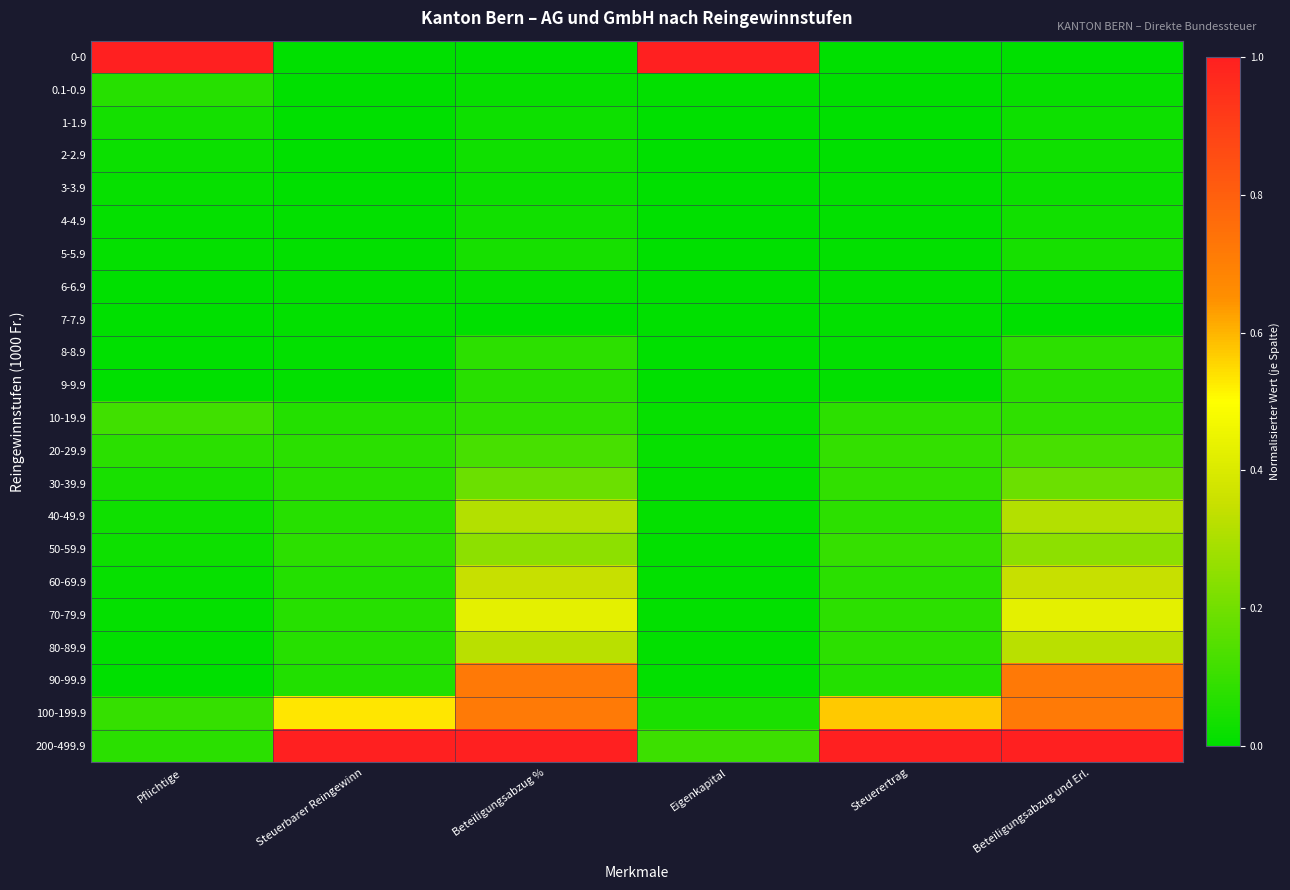

Reading left to right, what are all the values shown in this chart?

0-0: Pflichtige=1.0	Steuerbarer Reingewinn=0.0	Beteiligungsabzug %=0.0	Eigenkapital=1.0	Steuerertrag=0.0	Beteiligungsabzug und Erl.=0.0
0.1-0.9: Pflichtige=0.1	Steuerbarer Reingewinn=0.0	Beteiligungsabzug %=0.0	Eigenkapital=0.0	Steuerertrag=0.0	Beteiligungsabzug und Erl.=0.0
1-1.9: Pflichtige=0.0	Steuerbarer Reingewinn=0.0	Beteiligungsabzug %=0.0	Eigenkapital=0.0	Steuerertrag=0.0	Beteiligungsabzug und Erl.=0.0
2-2.9: Pflichtige=0.0	Steuerbarer Reingewinn=0.0	Beteiligungsabzug %=0.0	Eigenkapital=0.0	Steuerertrag=0.0	Beteiligungsabzug und Erl.=0.0
3-3.9: Pflichtige=0.0	Steuerbarer Reingewinn=0.0	Beteiligungsabzug %=0.0	Eigenkapital=0.0	Steuerertrag=0.0	Beteiligungsabzug und Erl.=0.0
4-4.9: Pflichtige=0.0	Steuerbarer Reingewinn=0.0	Beteiligungsabzug %=0.0	Eigenkapital=0.0	Steuerertrag=0.0	Beteiligungsabzug und Erl.=0.0
5-5.9: Pflichtige=0.0	Steuerbarer Reingewinn=0.0	Beteiligungsabzug %=0.0	Eigenkapital=0.0	Steuerertrag=0.0	Beteiligungsabzug und Erl.=0.0
6-6.9: Pflichtige=0.0	Steuerbarer Reingewinn=0.0	Beteiligungsabzug %=0.0	Eigenkapital=0.0	Steuerertrag=0.0	Beteiligungsabzug und Erl.=0.0
7-7.9: Pflichtige=0.0	Steuerbarer Reingewinn=0.0	Beteiligungsabzug %=0.0	Eigenkapital=0.0	Steuerertrag=0.0	Beteiligungsabzug und Erl.=0.0
8-8.9: Pflichtige=0.0	Steuerbarer Reingewinn=0.0	Beteiligungsabzug %=0.1	Eigenkapital=0.0	Steuerertrag=0.0	Beteiligungsabzug und Erl.=0.1
9-9.9: Pflichtige=0.0	Steuerbarer Reingewinn=0.0	Beteiligungsabzug %=0.1	Eigenkapital=0.0	Steuerertrag=0.0	Beteiligungsabzug und Erl.=0.1
10-19.9: Pflichtige=0.1	Steuerbarer Reingewinn=0.1	Beteiligungsabzug %=0.1	Eigenkapital=0.0	Steuerertrag=0.1	Beteiligungsabzug und Erl.=0.1
20-29.9: Pflichtige=0.1	Steuerbarer Reingewinn=0.1	Beteiligungsabzug %=0.1	Eigenkapital=0.0	Steuerertrag=0.1	Beteiligungsabzug und Erl.=0.1
30-39.9: Pflichtige=0.0	Steuerbarer Reingewinn=0.1	Beteiligungsabzug %=0.2	Eigenkapital=0.0	Steuerertrag=0.1	Beteiligungsabzug und Erl.=0.2
40-49.9: Pflichtige=0.0	Steuerbarer Reingewinn=0.1	Beteiligungsabzug %=0.3	Eigenkapital=0.0	Steuerertrag=0.1	Beteiligungsabzug und Erl.=0.3
50-59.9: Pflichtige=0.0	Steuerbarer Reingewinn=0.1	Beteiligungsabzug %=0.2	Eigenkapital=0.0	Steuerertrag=0.1	Beteiligungsabzug und Erl.=0.2
60-69.9: Pflichtige=0.0	Steuerbarer Reingewinn=0.1	Beteiligungsabzug %=0.4	Eigenkapital=0.0	Steuerertrag=0.1	Beteiligungsabzug und Erl.=0.4
70-79.9: Pflichtige=0.0	Steuerbarer Reingewinn=0.1	Beteiligungsabzug %=0.4	Eigenkapital=0.0	Steuerertrag=0.1	Beteiligungsabzug und Erl.=0.4
80-89.9: Pflichtige=0.0	Steuerbarer Reingewinn=0.1	Beteiligungsabzug %=0.3	Eigenkapital=0.0	Steuerertrag=0.1	Beteiligungsabzug und Erl.=0.3
90-99.9: Pflichtige=0.0	Steuerbarer Reingewinn=0.1	Beteiligungsabzug %=0.7	Eigenkapital=0.0	Steuerertrag=0.1	Beteiligungsabzug und Erl.=0.7
100-199.9: Pflichtige=0.1	Steuerbarer Reingewinn=0.5	Beteiligungsabzug %=0.7	Eigenkapital=0.0	Steuerertrag=0.6	Beteiligungsabzug und Erl.=0.7
200-499.9: Pflichtige=0.1	Steuerbarer Reingewinn=1.0	Beteiligungsabzug %=1.0	Eigenkapital=0.1	Steuerertrag=1.0	Beteiligungsabzug und Erl.=1.0